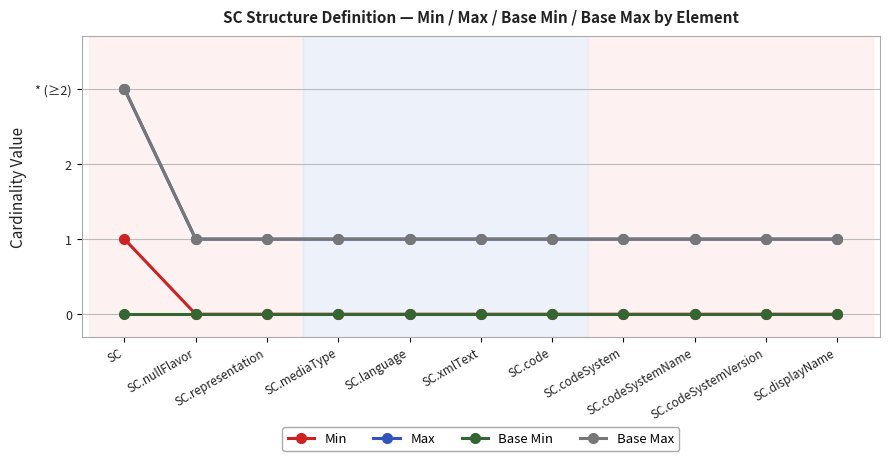

Does the chart have visible grid lines?

Yes